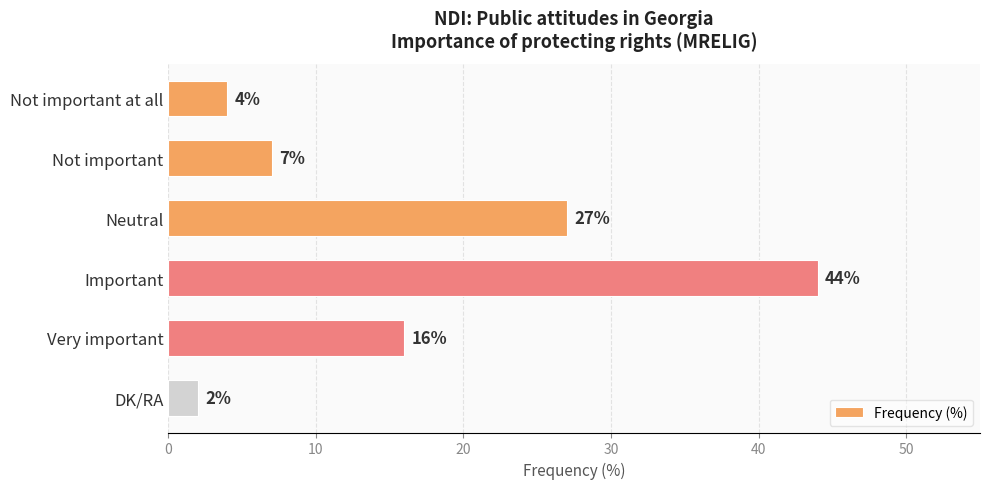

Rank the categories by value from lowest to highest.

DK/RA, Not important at all, Not important, Very important, Neutral, Important